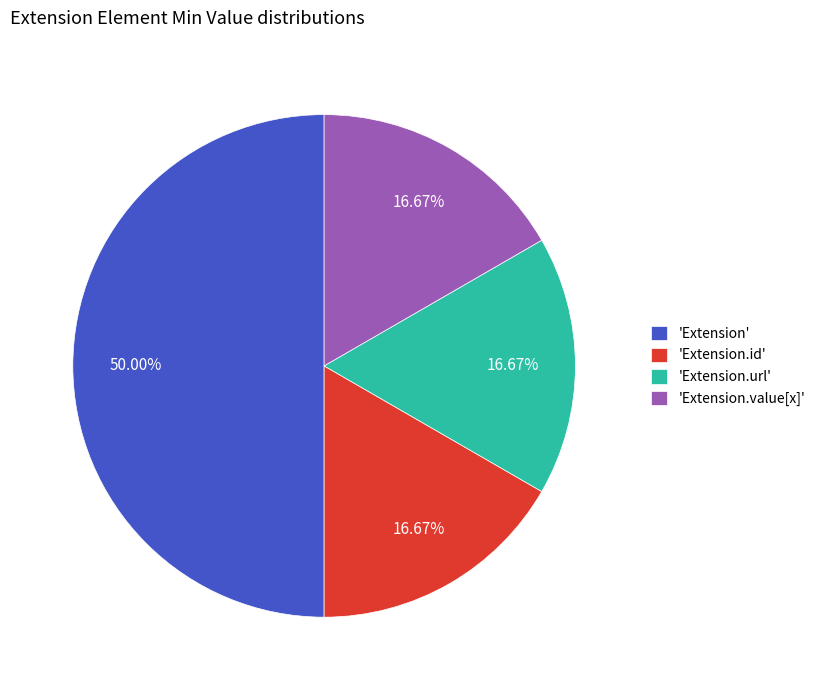

What is the largest slice in the pie chart?

'Extension'